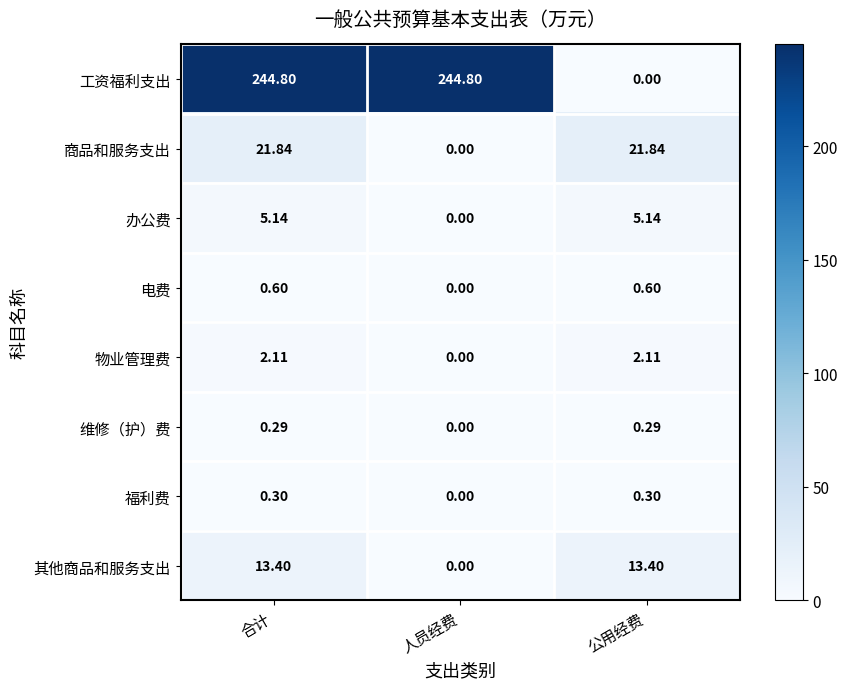

What is the total value across all series at 公用经费?

43.7